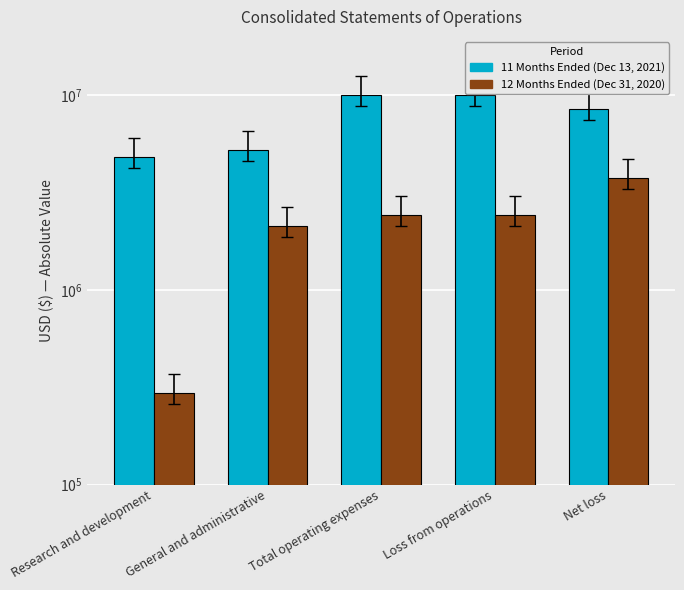

At which label is 12 Months Ended (Dec 31, 2020) closest to 2039269?

General and administrative